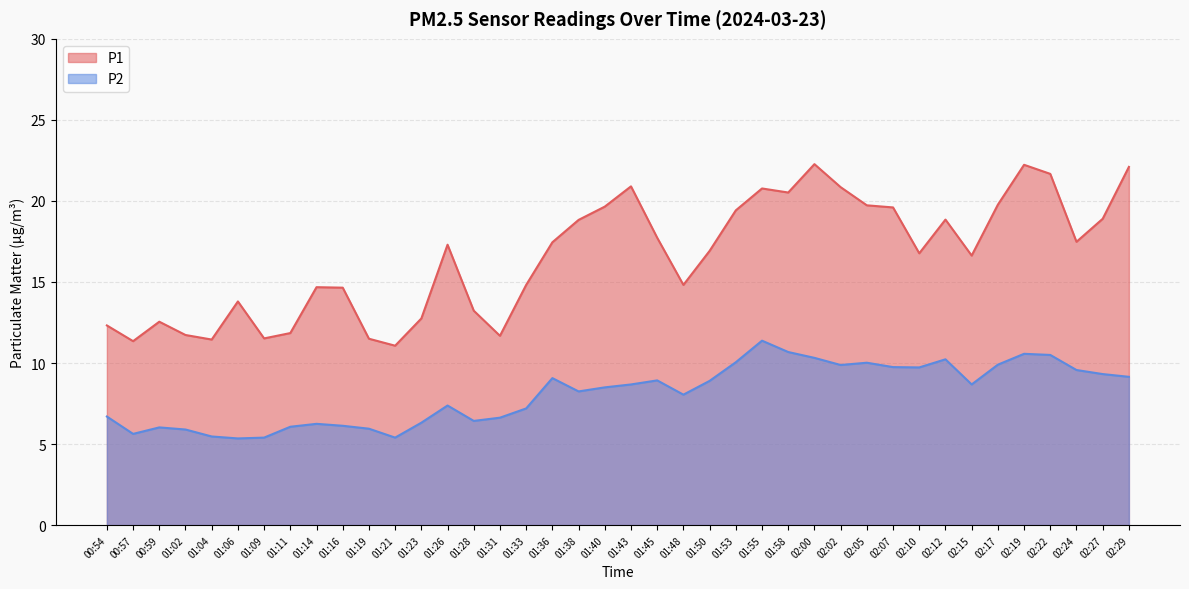

What are all the series names shown in the legend?

P1, P2